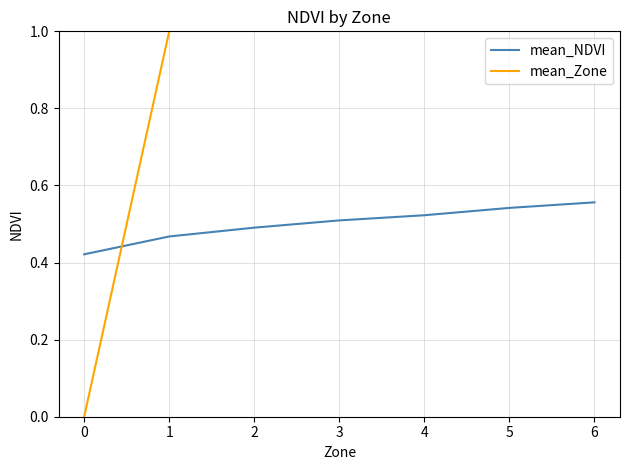

Reading left to right, what are all the values shown in this chart?

mean_NDVI: 0=0.4	1=0.5	2=0.5	3=0.5	4=0.5	5=0.5	6=0.6
mean_Zone: 0=0.0	1=1.0	2=2.0	3=3.0	4=4.0	5=5.0	6=6.0